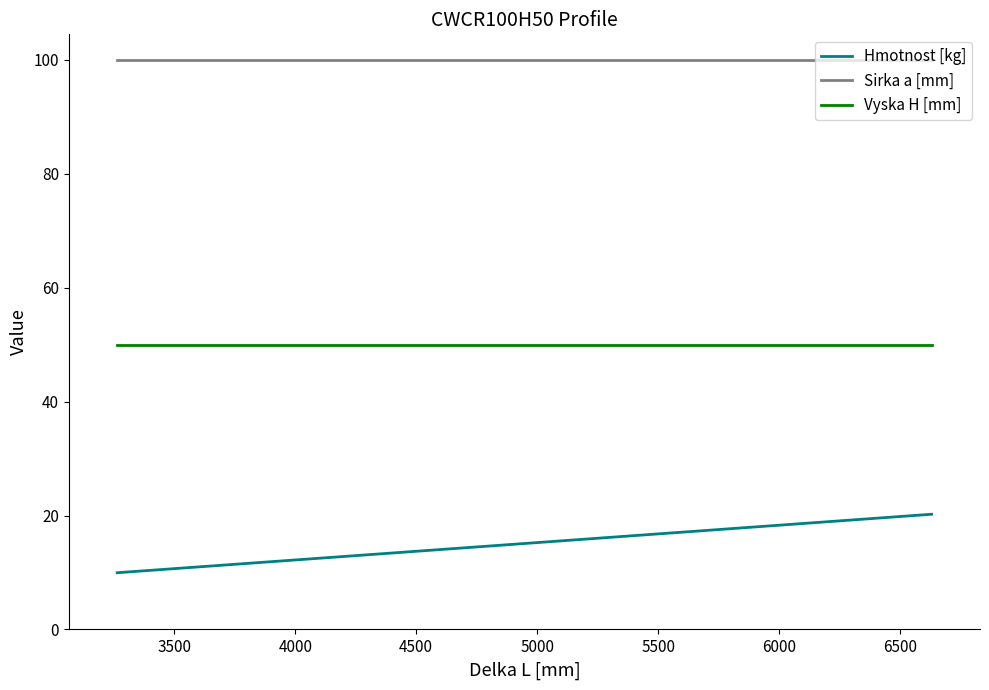

What is the smallest value displayed?

10.0